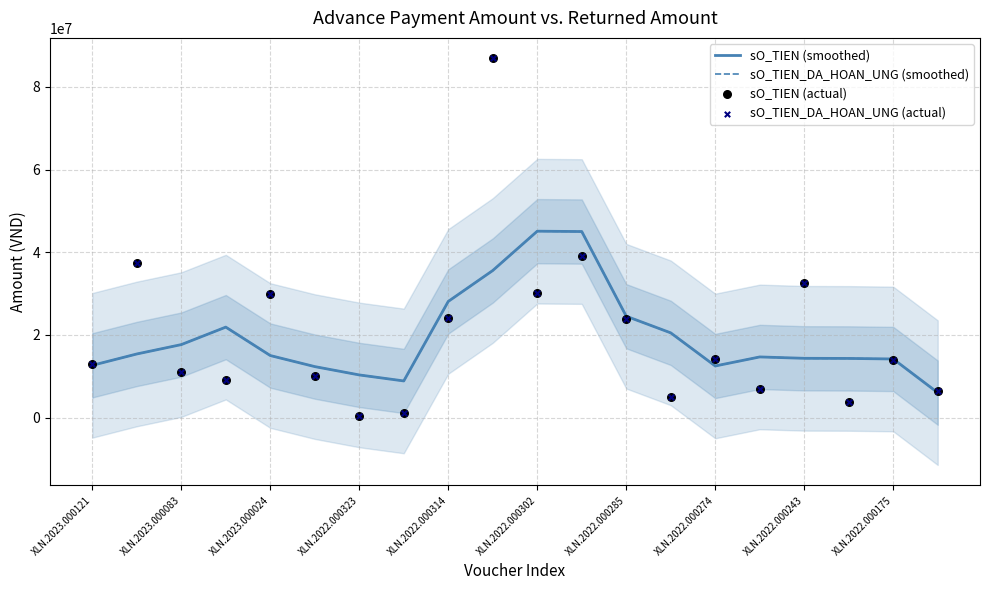

Which series reaches the minimum Y coordinate?

sO_TIEN (actual)